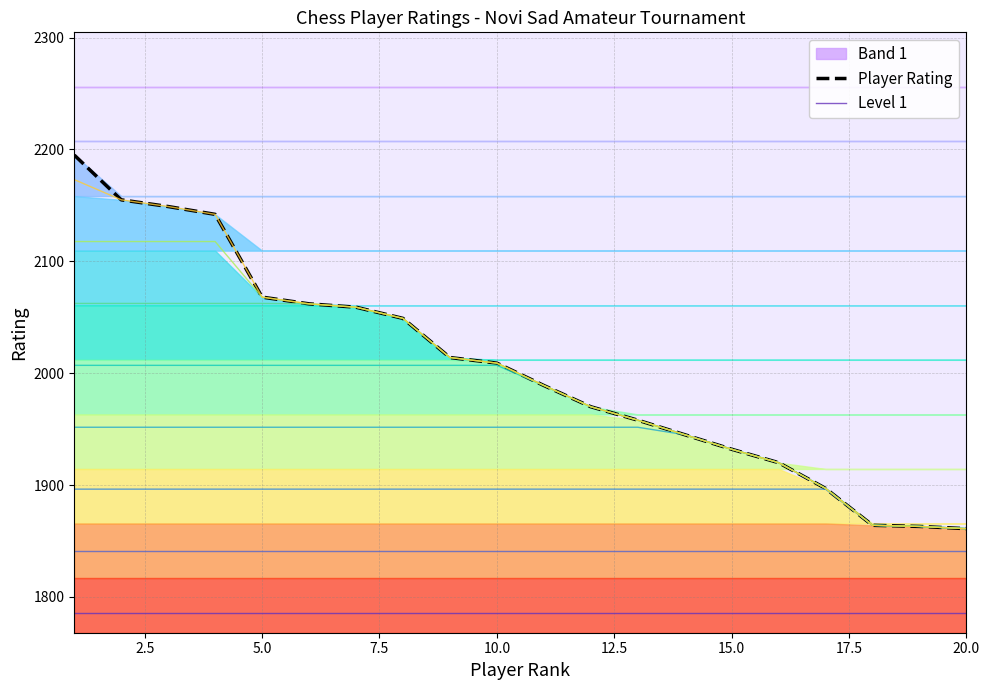

What is the lowest value of the Player Rating series?

1861.0